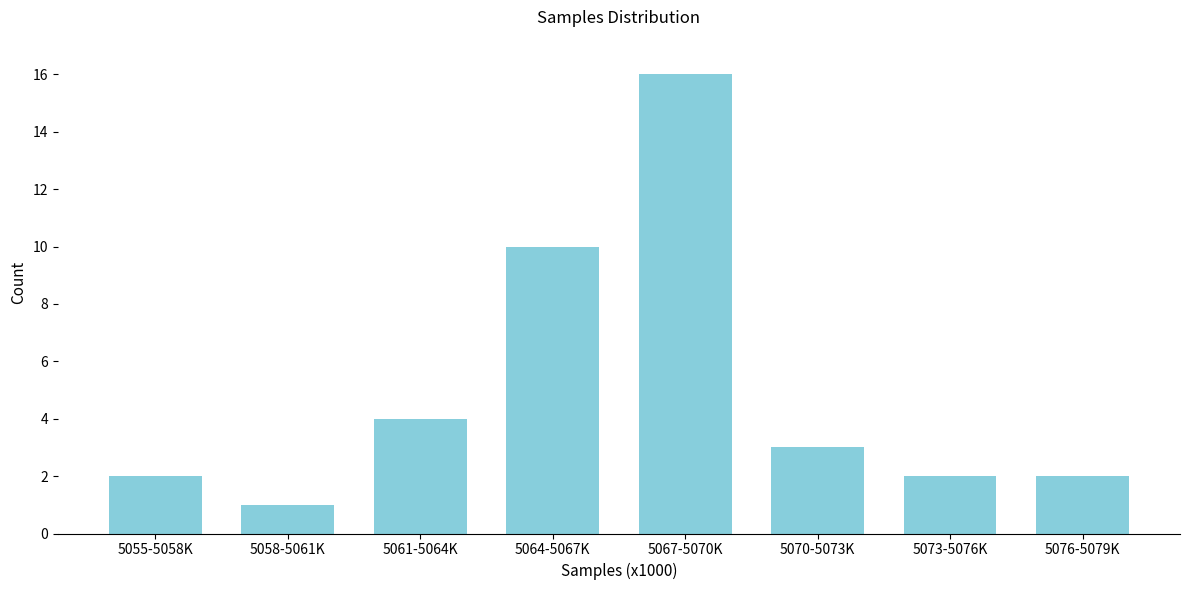

Reading left to right, list all the values displayed in this chart.

2	1	4	10	16	3	2	2